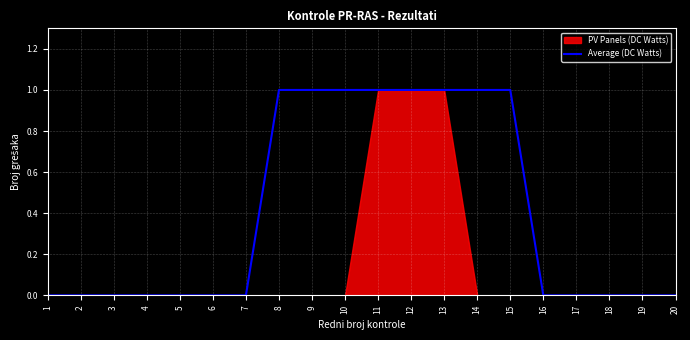

What is the difference between the maximum and minimum values?

1